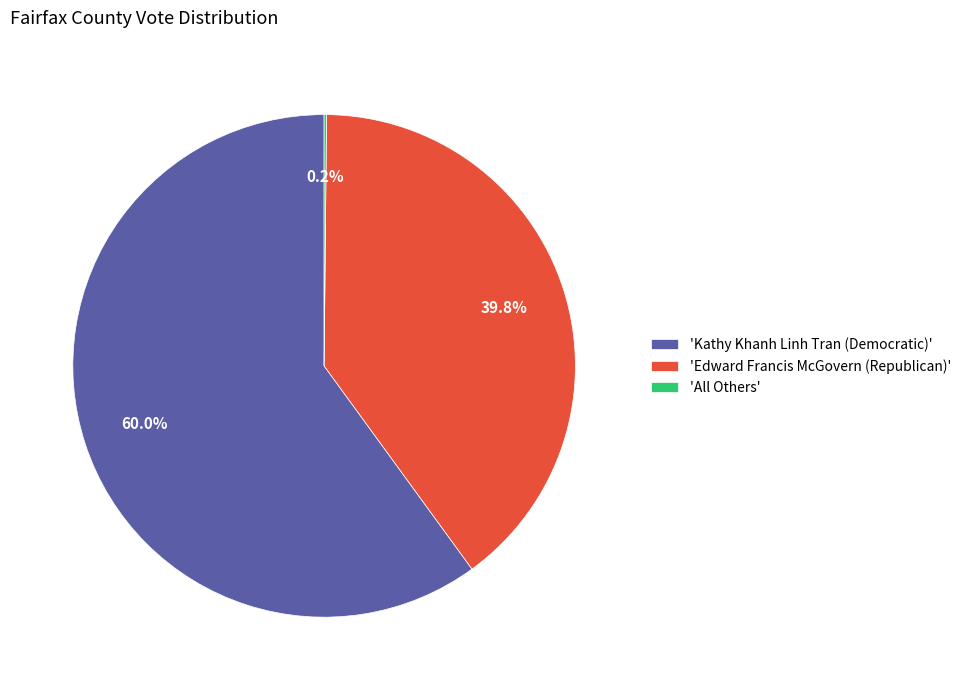

Which has a higher value, 'Edward Francis McGovern (Republican)' or 'Kathy Khanh Linh Tran (Democratic)'?

'Kathy Khanh Linh Tran (Democratic)'